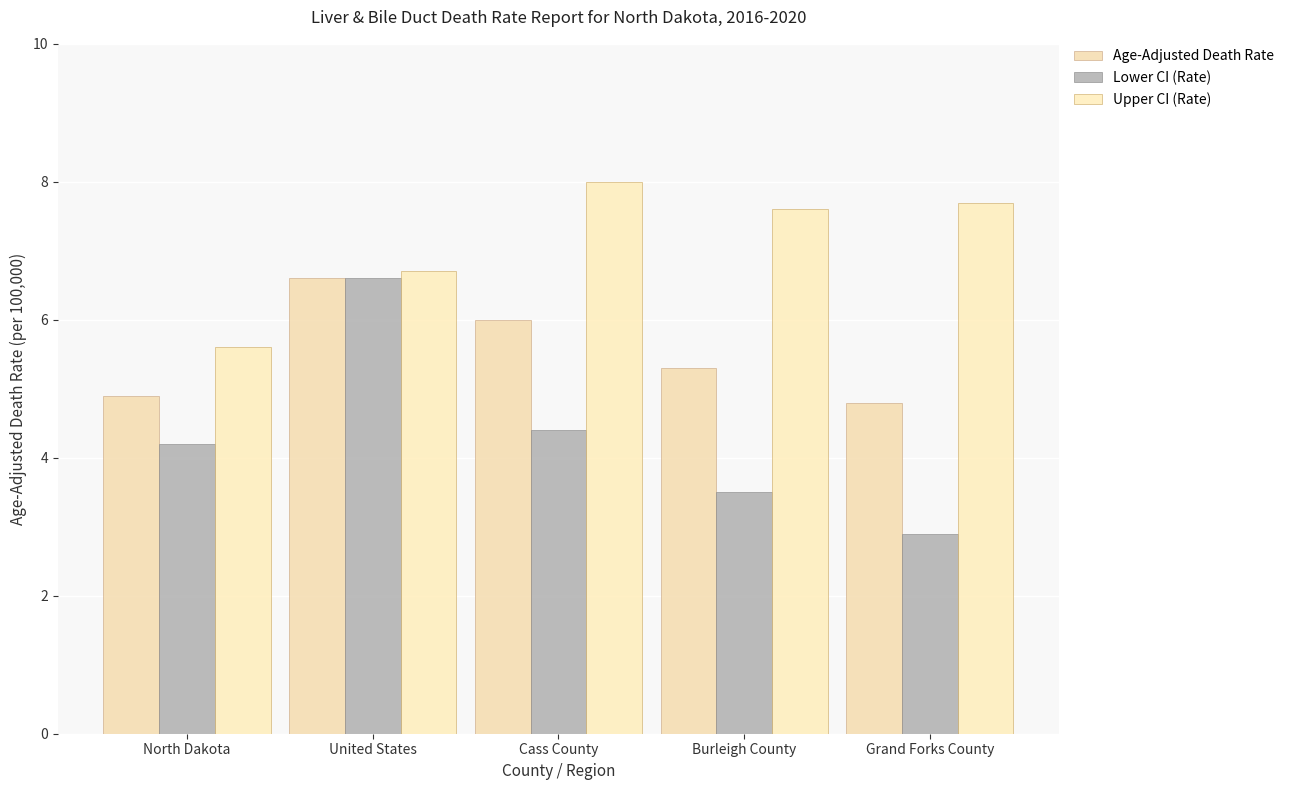

Is it true that Age-Adjusted Death Rate equals 6.6 at United States?

True